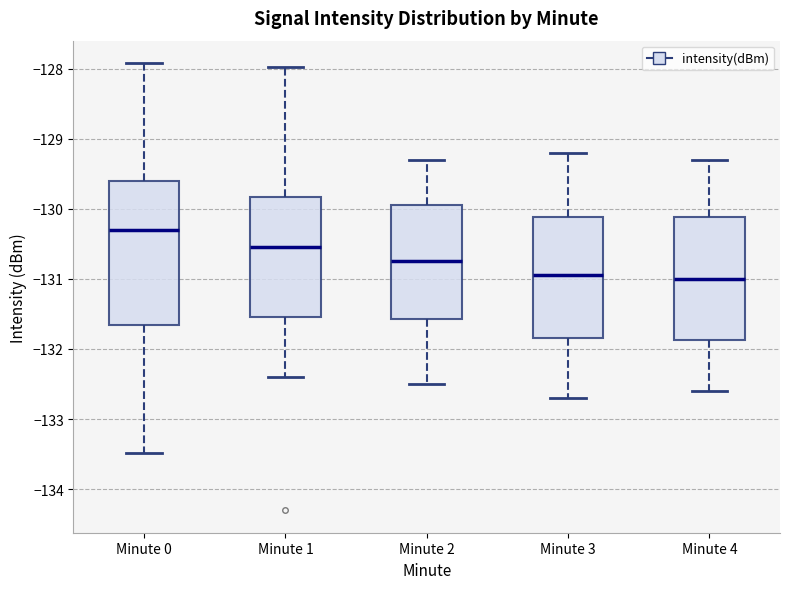

Reading left to right, transcribe this box plot: for each box, give where its median line is, the range the box spans, and where its two whiskers end, as read against the y-axis. The values are not printed on the chart, so give them approximately, as read against the axis.

Minute 0: median -130.3, box -131.7 to -129.6, whiskers -133.5 to -127.9
Minute 1: median -130.5, box -131.5 to -129.8, whiskers -132.4 to -128.0
Minute 2: median -130.7, box -131.6 to -129.9, whiskers -132.5 to -129.3
Minute 3: median -130.9, box -131.8 to -130.1, whiskers -132.7 to -129.2
Minute 4: median -131.0, box -131.9 to -130.1, whiskers -132.6 to -129.3